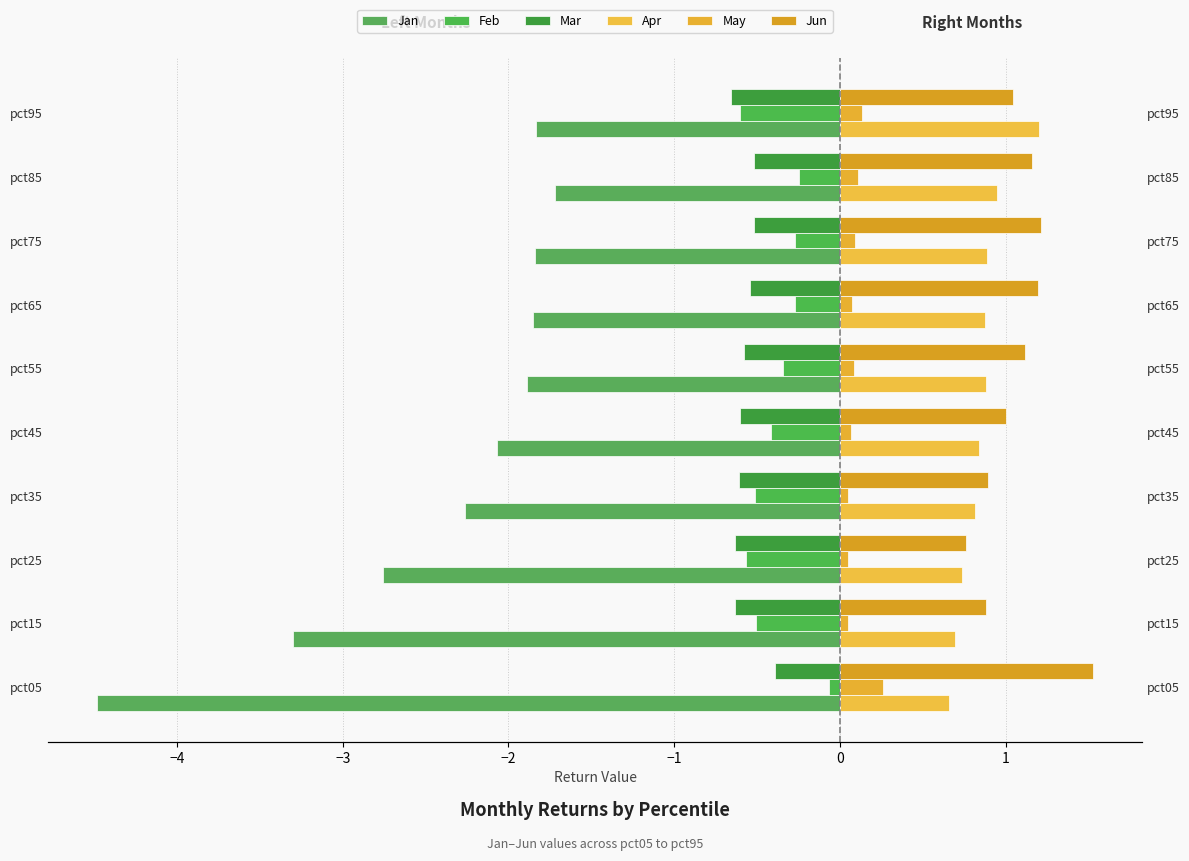

What are all the series names shown in the legend?

Jan, Feb, Mar, Apr, May, Jun